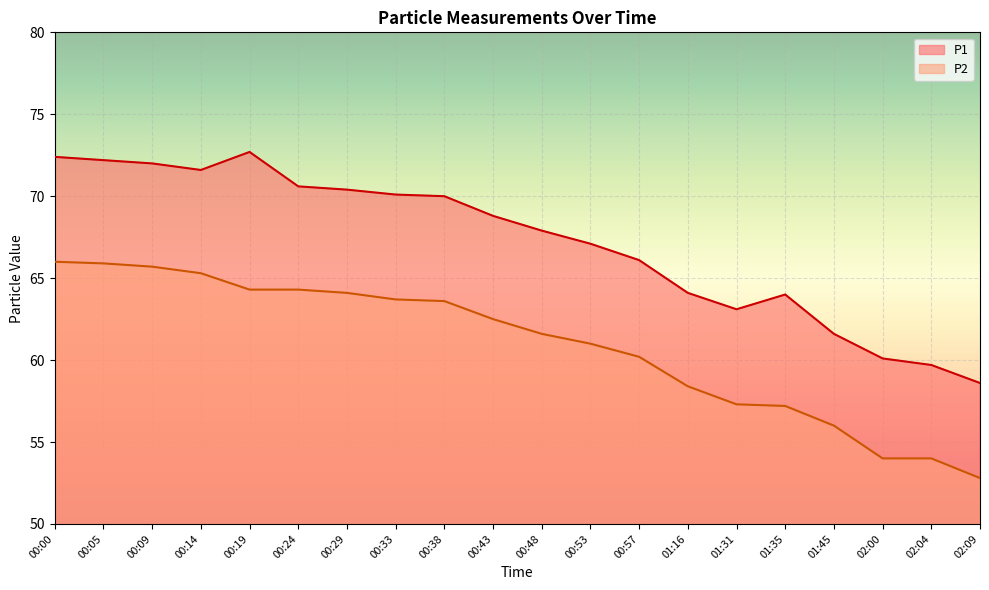

How many data points in P2 are above 62?

10